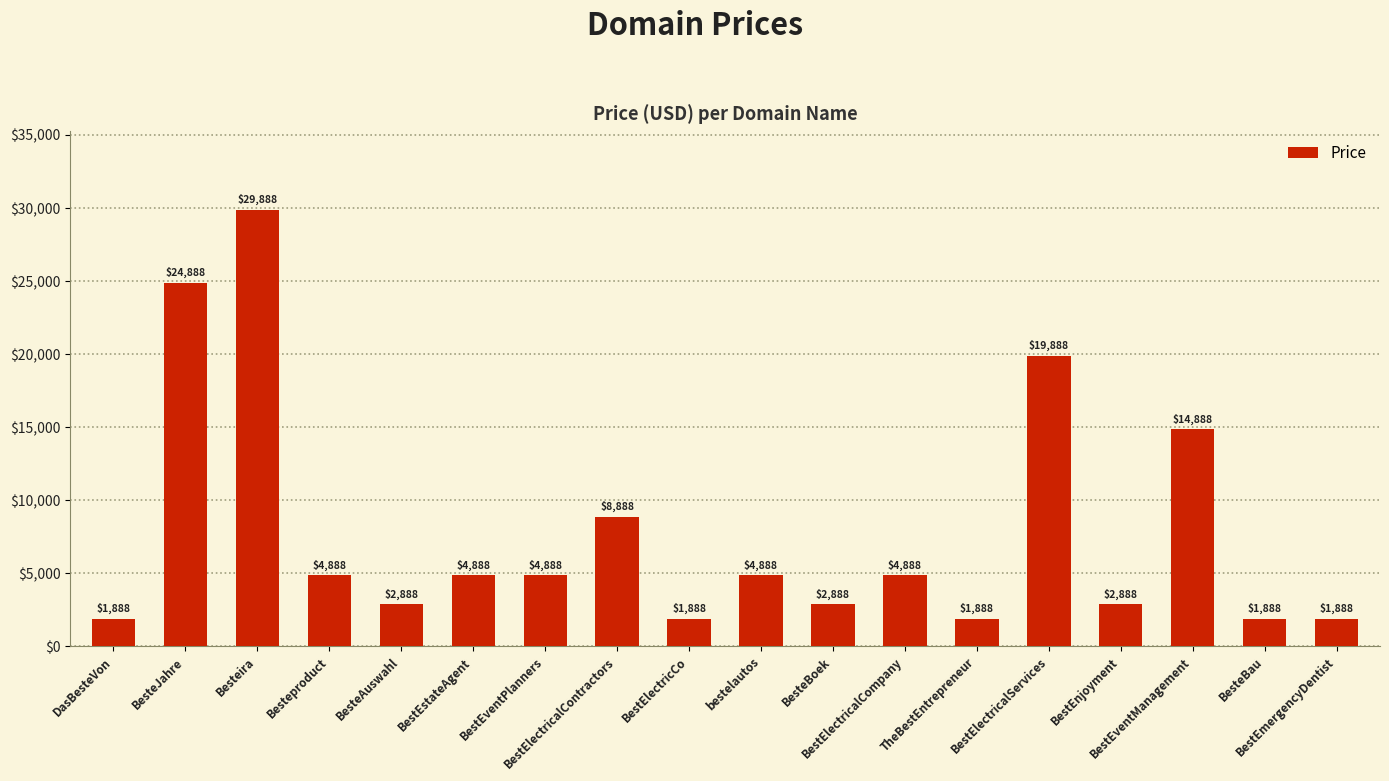

Reading left to right, what are all the values shown in this chart?

1888	24888	29888	4888	2888	4888	4888	8888	1888	4888	2888	4888	1888	19888	2888	14888	1888	1888